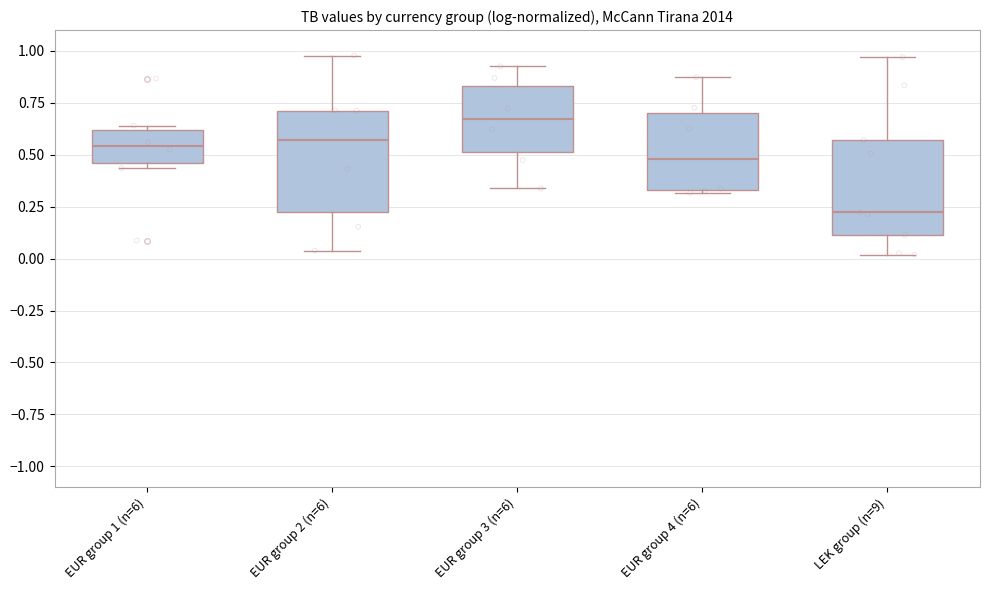

Which box's median line is the lowest?

LEK group (n=9)